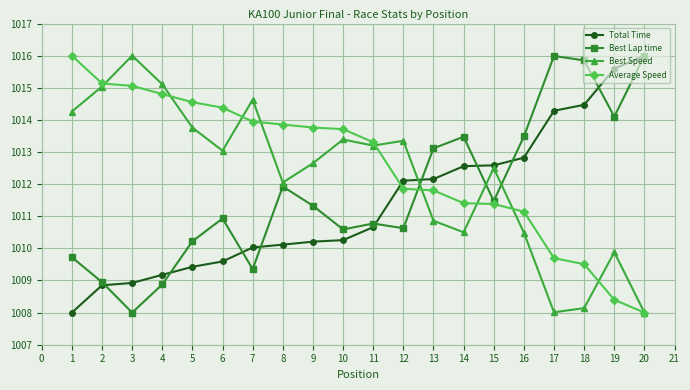

How many lines are shown in the chart?

4